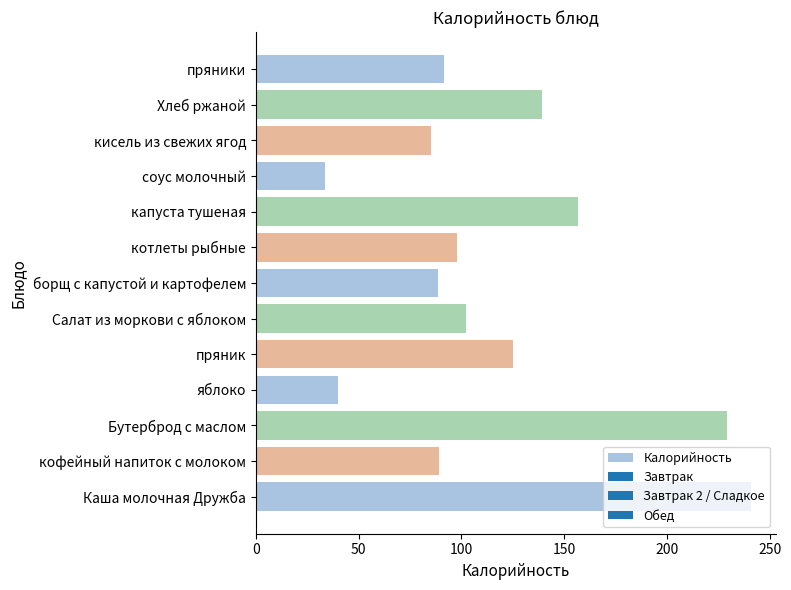

How many data points does each series have?

13